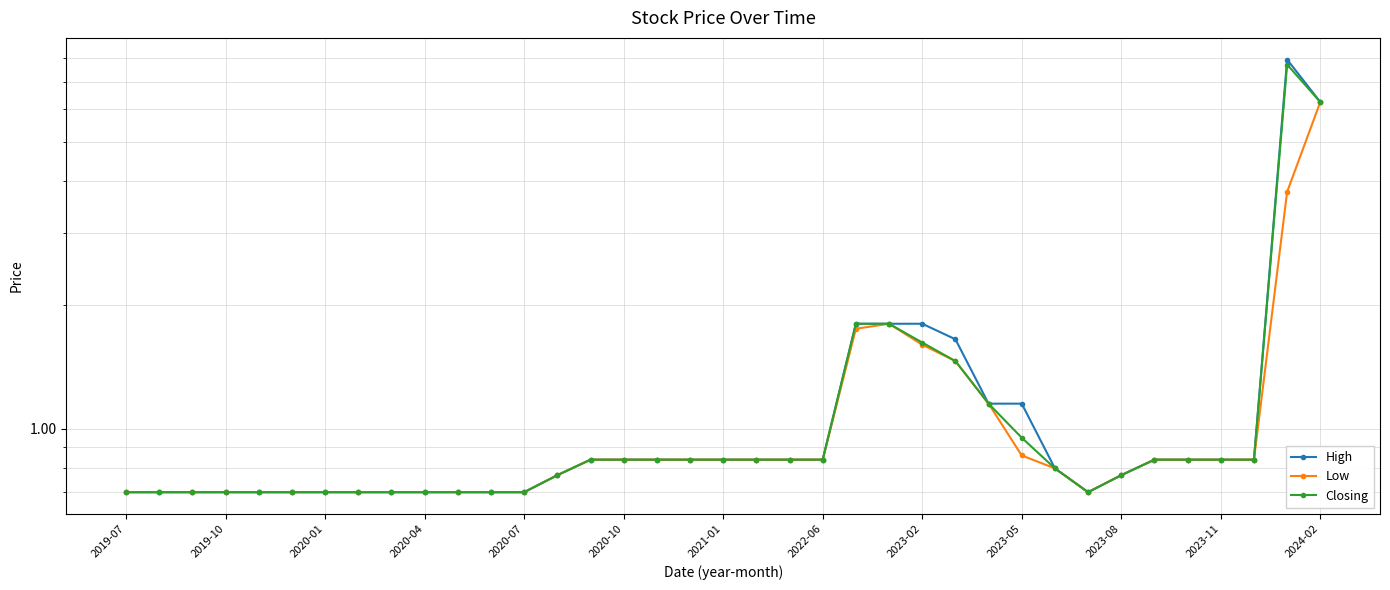

Count the number of categories in the chart.

37